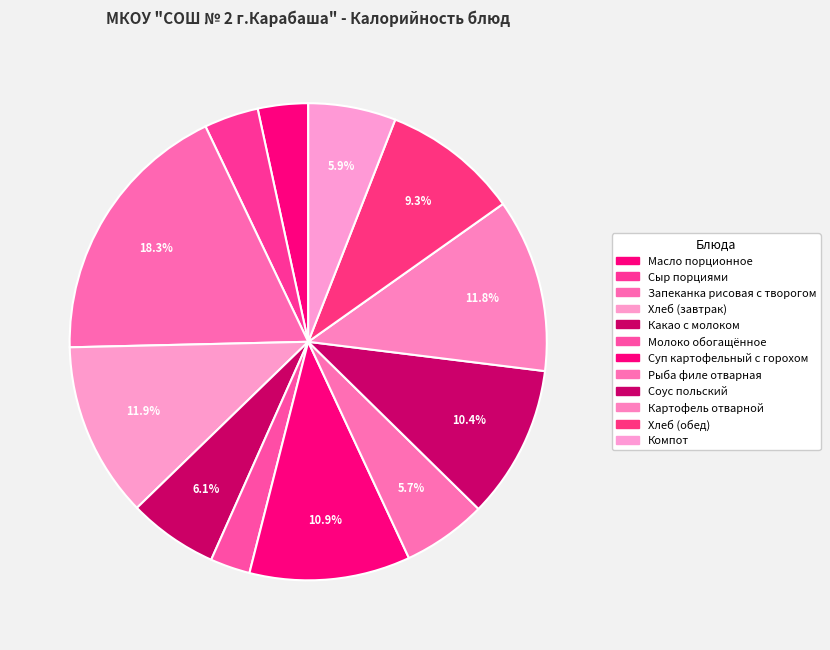

To the nearest percent, what is the average slice percentage?

8%